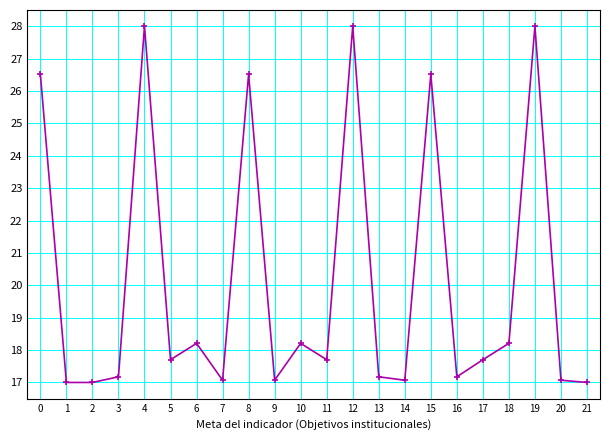

Is it true that the value at 20 is 17.1?

True